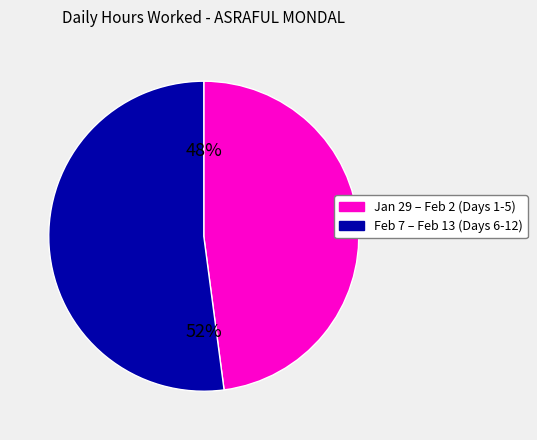

How many segments does this pie chart have?

2